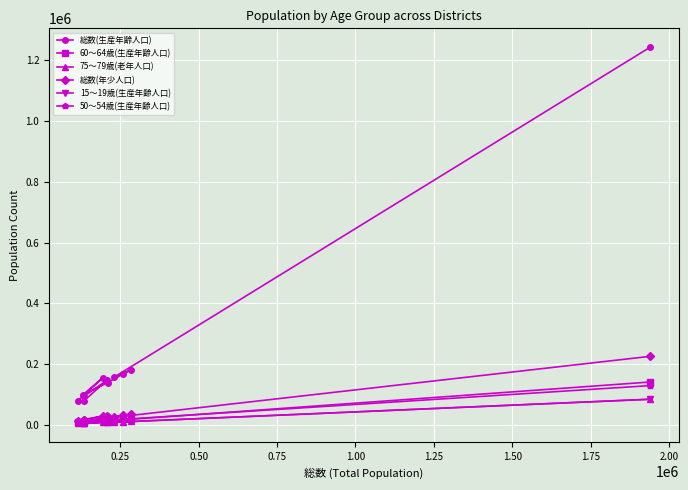

Which series has the largest range (max minus min)?

総数(生産年齢人口)